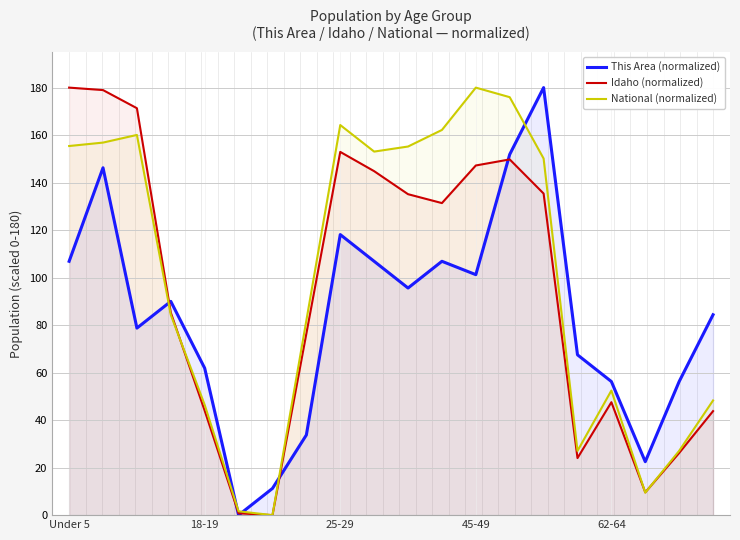

True or false: This Area (normalized) has more than 2 interior local peaks.

True